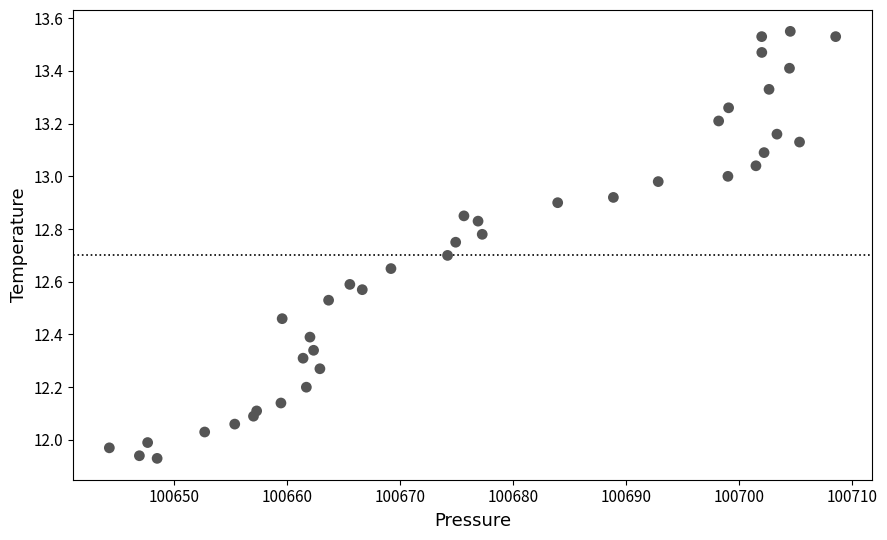

What is the range of X values (max minus min)?

64.3